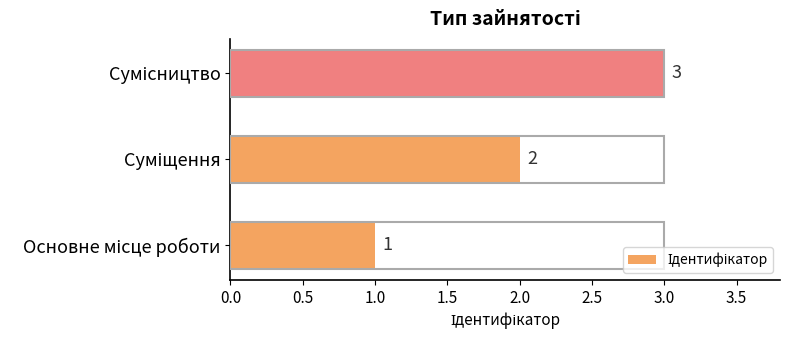

What is the sum of all values?

6